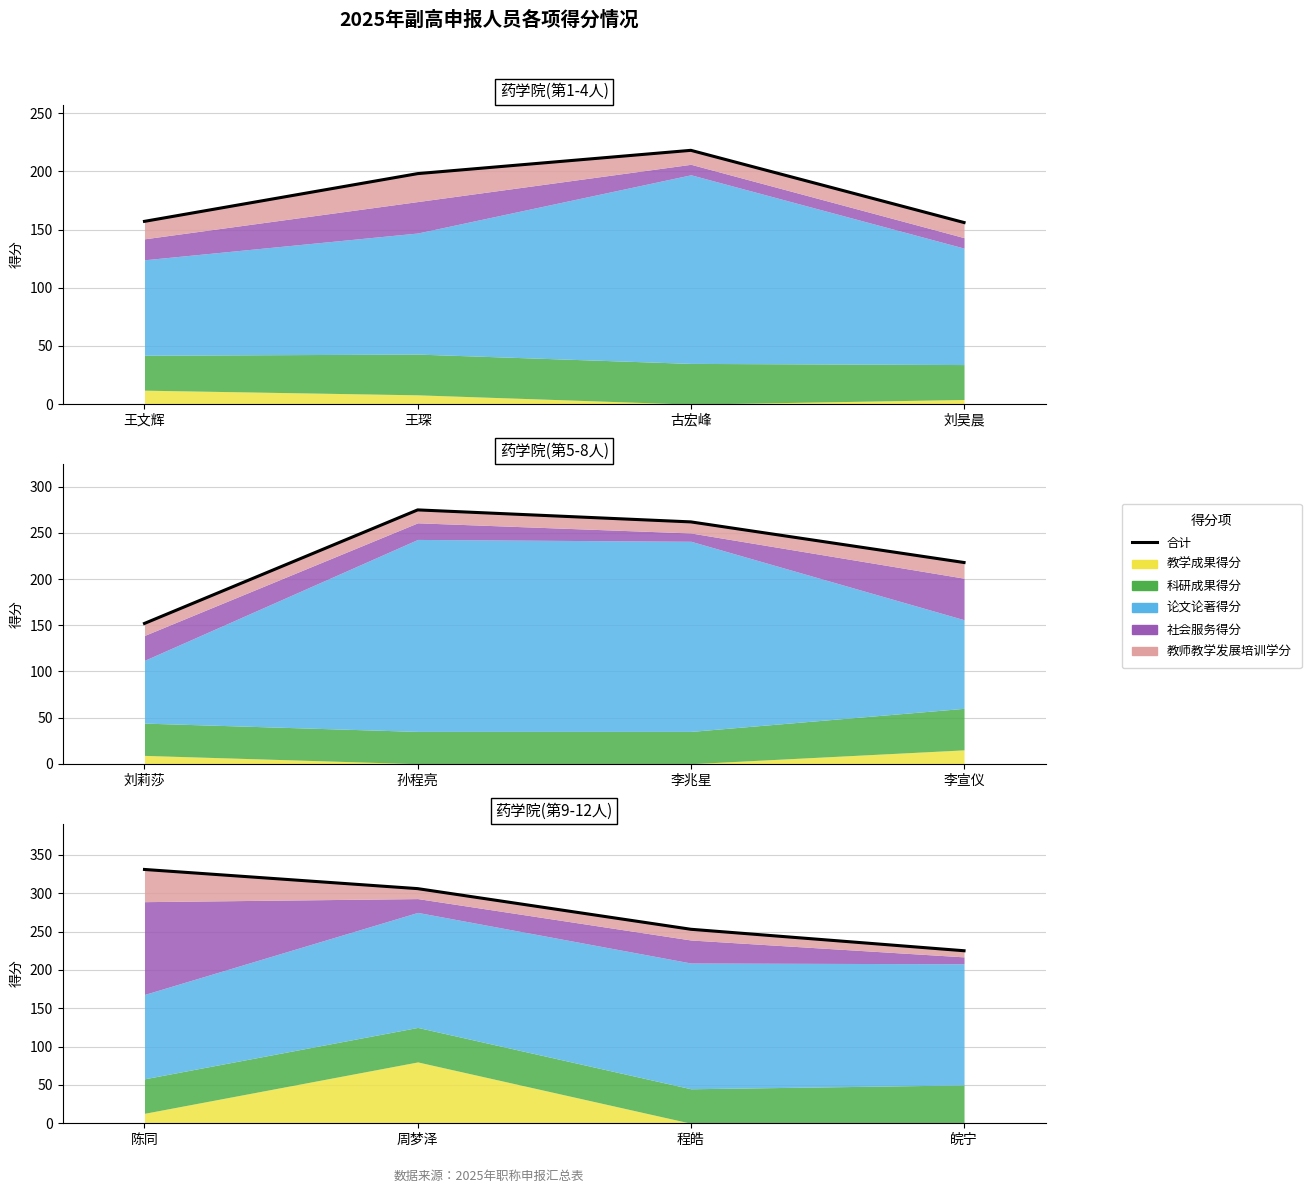

True or false: there are more than 1 points higher than both neighbors.

False